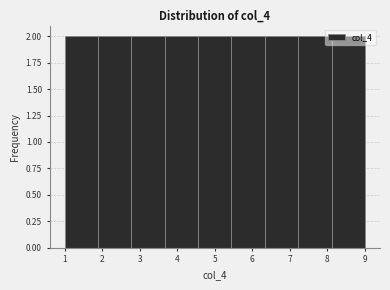

Reading left to right, transcribe this chart: for each bar, give the range it covers on the x-axis and its height. Neither the bar edges nor the heights are printed on the chart, so give them approximately, as read against the axes.

1.0 to 1.9: 2
1.9 to 2.8: 2
2.8 to 3.7: 2
3.7 to 4.6: 2
4.6 to 5.4: 2
5.4 to 6.3: 2
6.3 to 7.2: 2
7.2 to 8.1: 2
8.1 to 9.0: 2